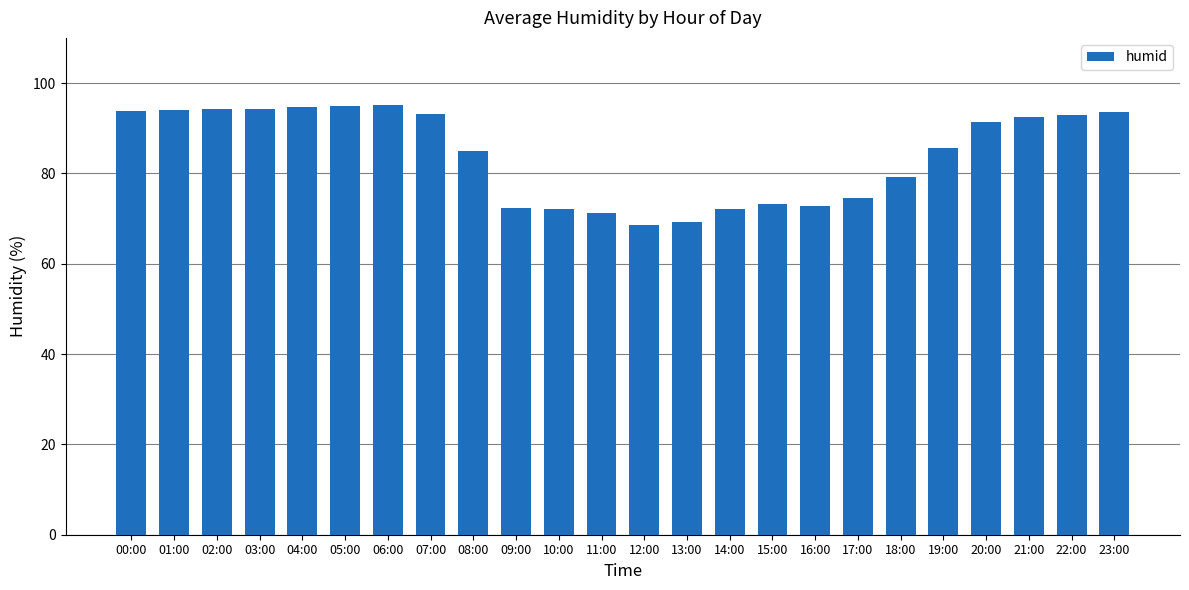

What is the maximum value shown in the chart?

95.1